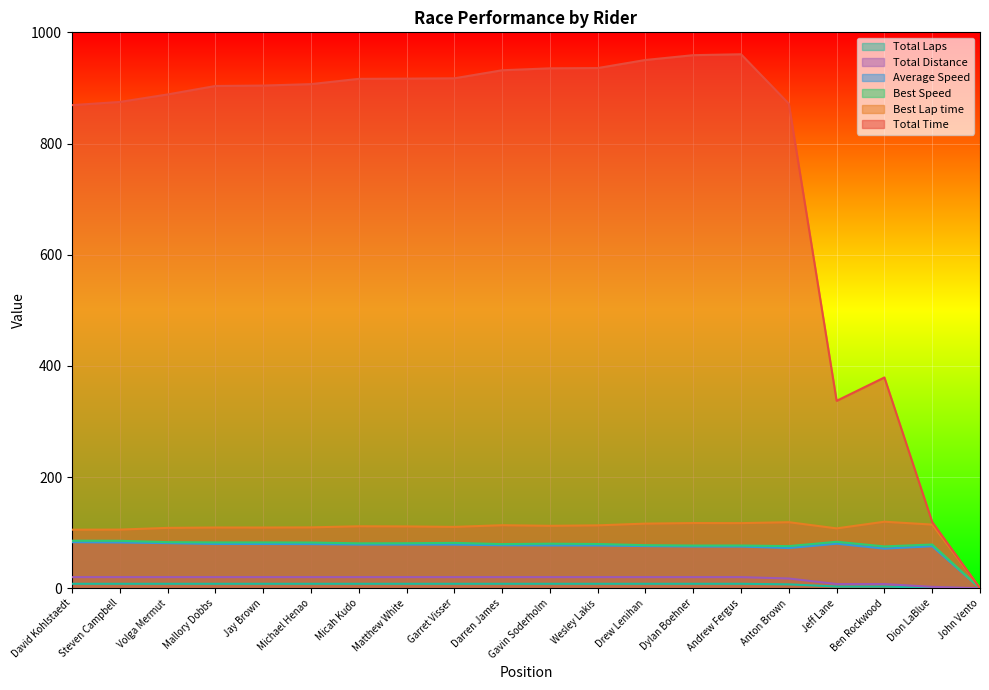

How many positive values does the Total Time series have?

19